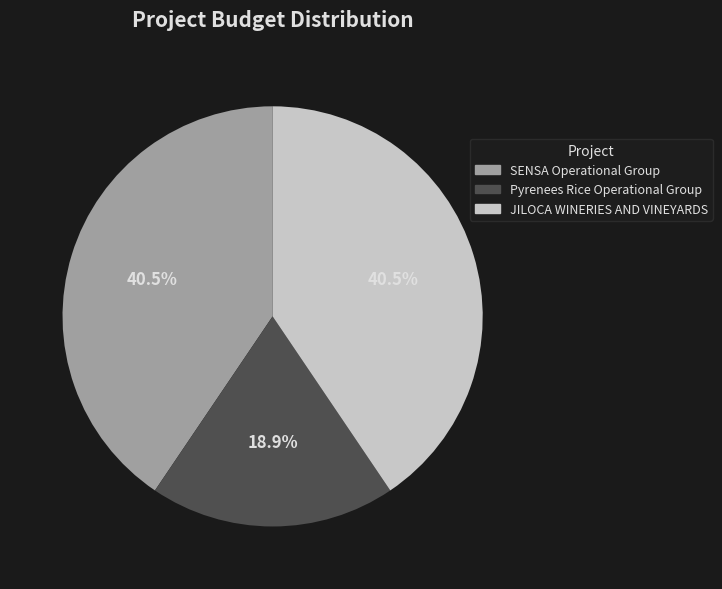

To the nearest percent, what is the average slice percentage?

33%